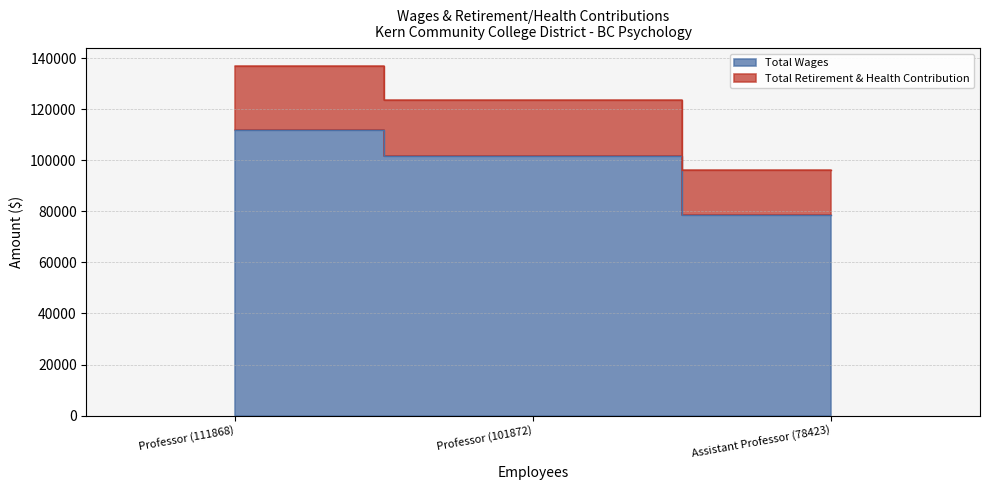

Count the Total Wages values in the range 78423 to 111868.

3